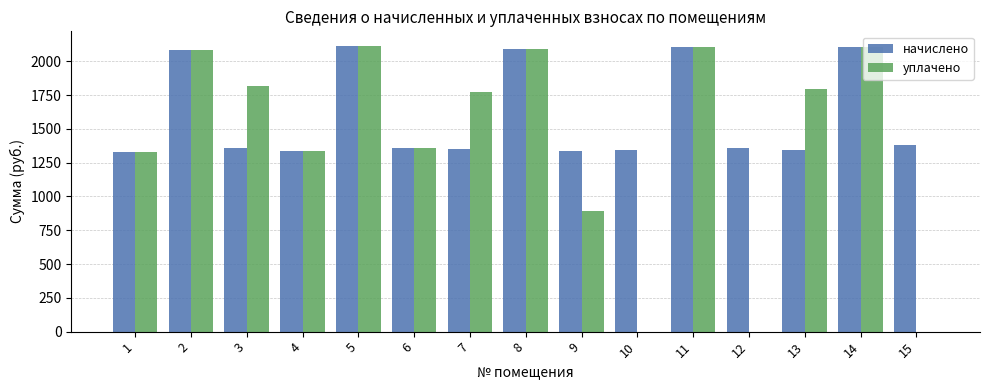

What is the sum of the уплачено values at 7 and 10?

1775.9